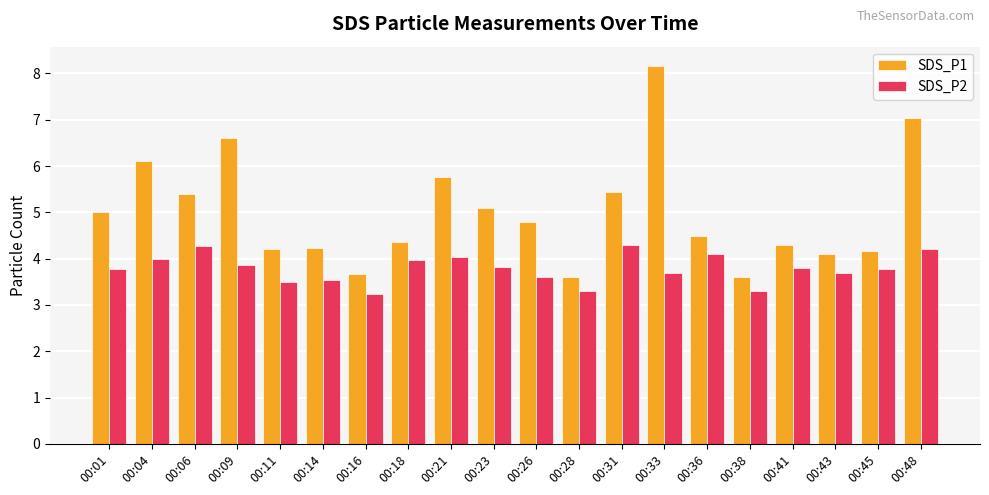

Rank the series by their average value, from lowest to highest.

SDS_P2, SDS_P1